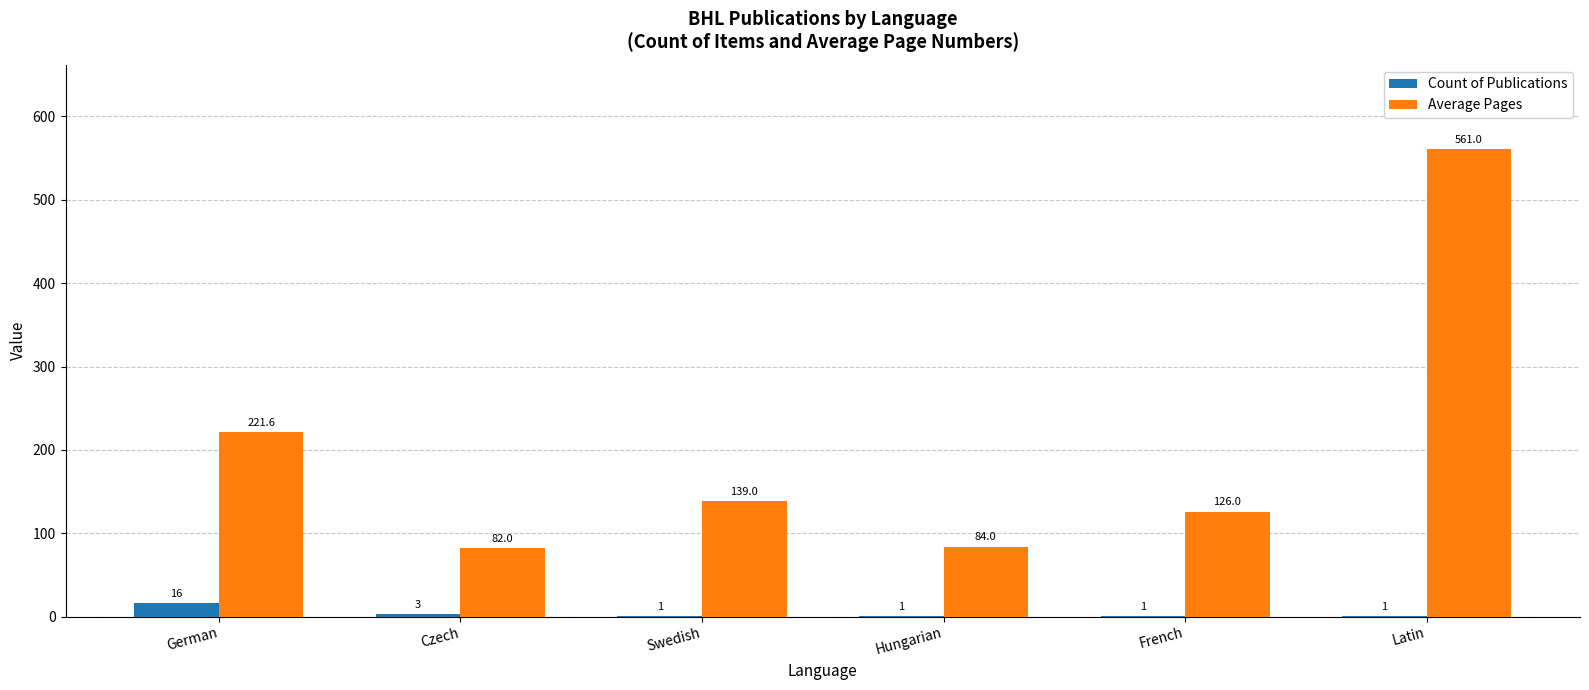

What are all the series names shown in the legend?

Count of Publications, Average Pages